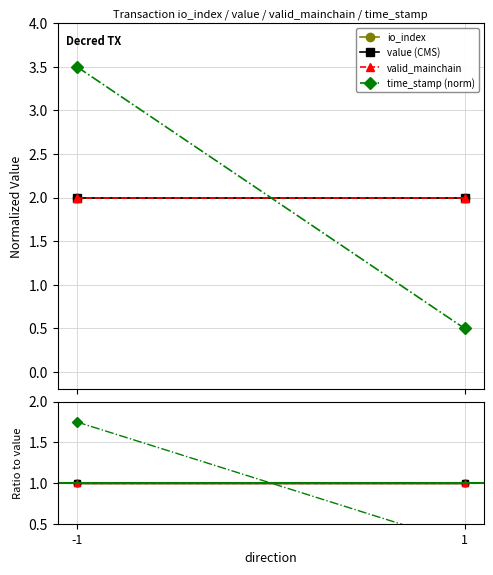

Reading left to right, list all the values displayed in this chart.

io_index: 1.0	1.0
value (CMS): 1.0	1.0
valid_mainchain: 1.0	1.0
time_stamp (norm): 1.7	0.2